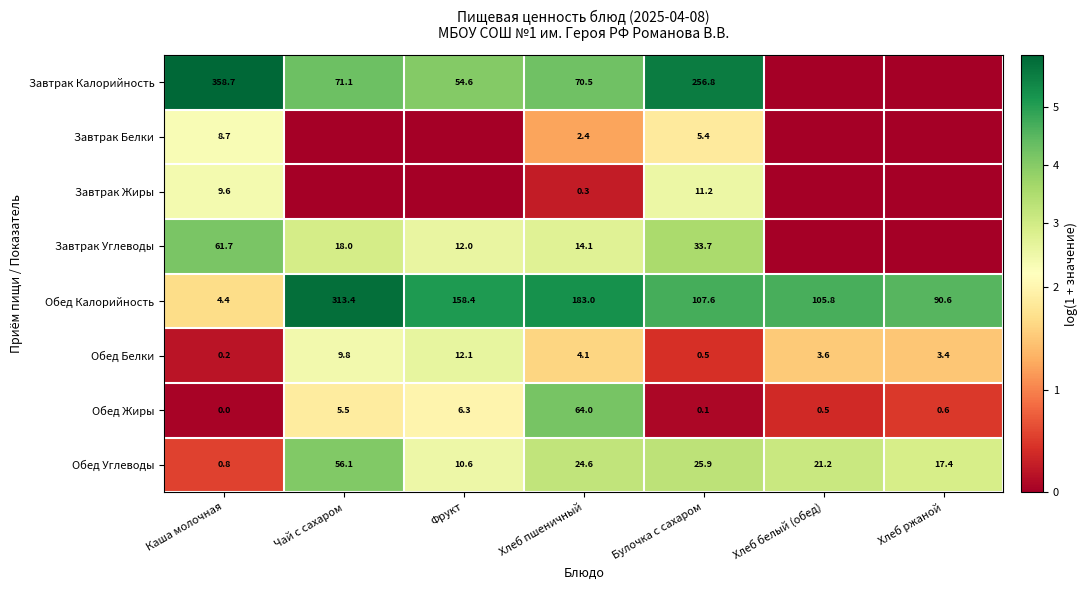

What is the difference between the maximum and second lowest values in the Обед Калорийность series?

222.8